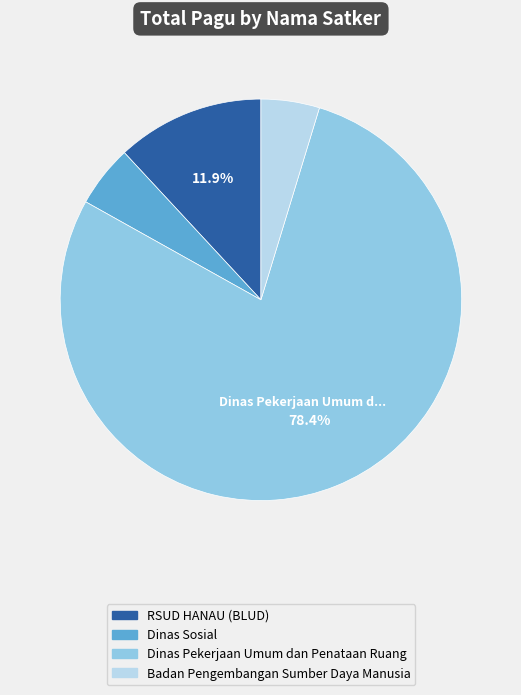

Is there a majority slice in this chart?

Yes